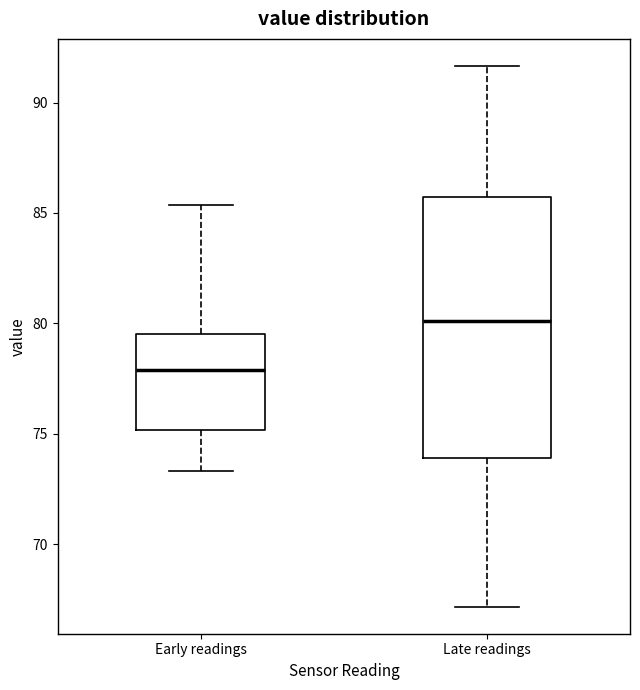

Where does the upper whisker of the box for Early readings end on the y-axis? The values are not printed on the chart, so give them approximately, as read against the axis.

85.5